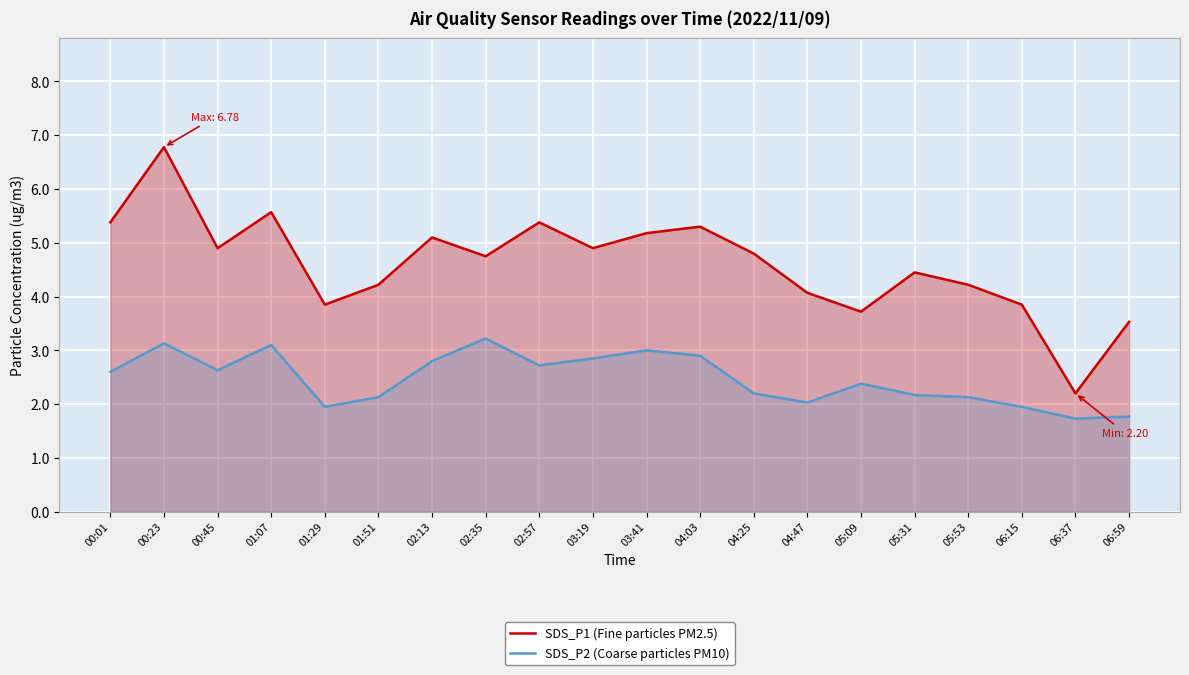

Where is the first local minimum for SDS_P1 (Fine particles PM2.5)?

00:45